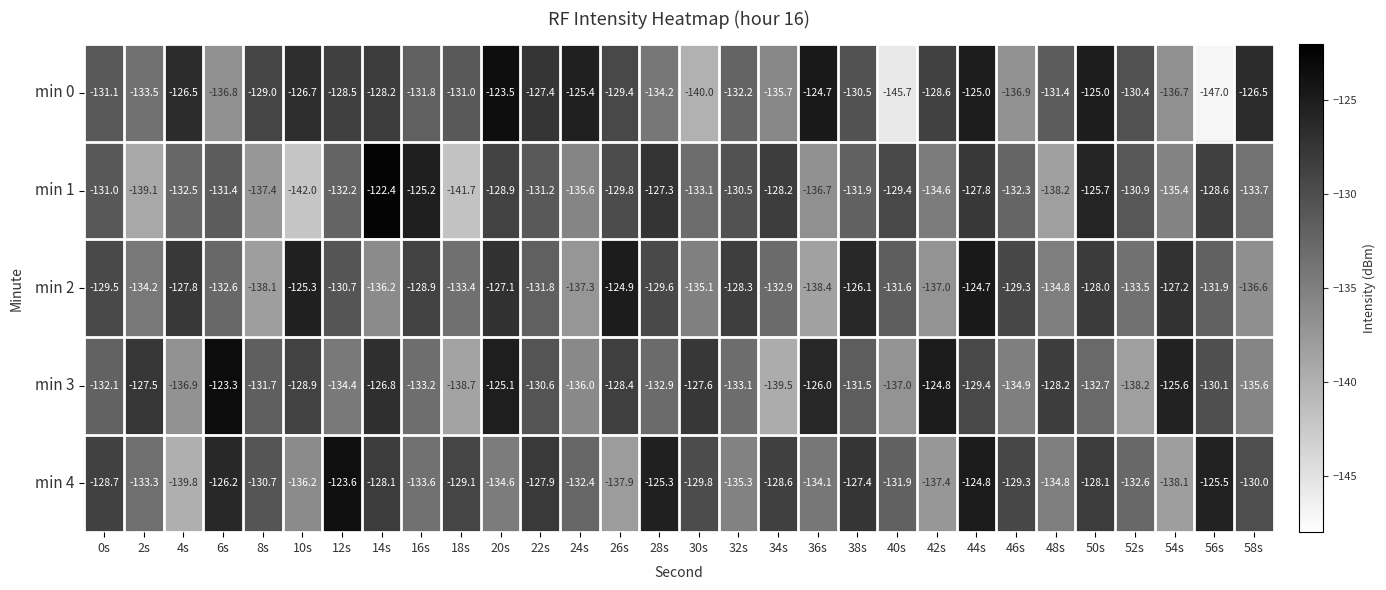

Which category has the highest value across all series?

14s